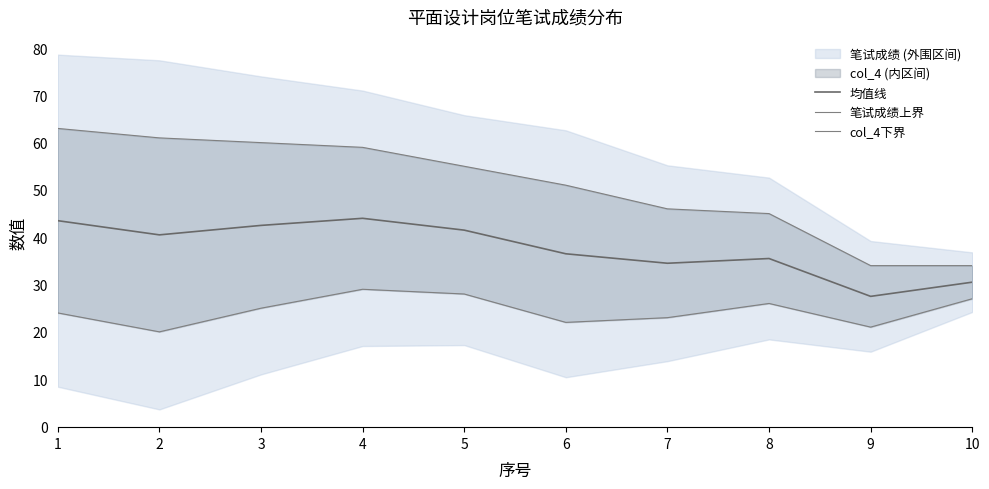

At which label does 笔试成绩上界 reach its minimum?

9